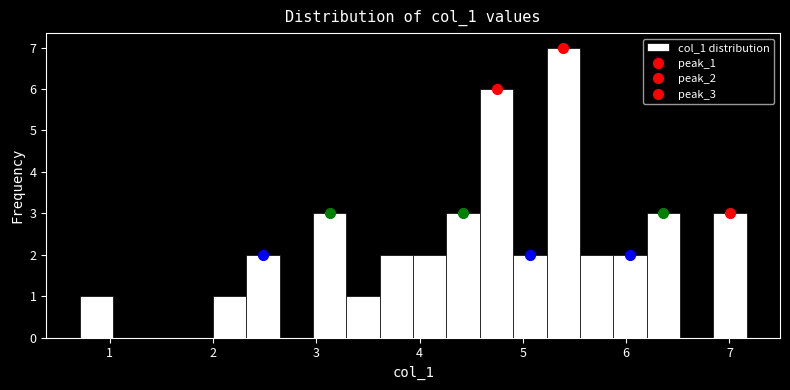

Read against the x-axis, roughly where is the centre of the tallest bar?

5.4